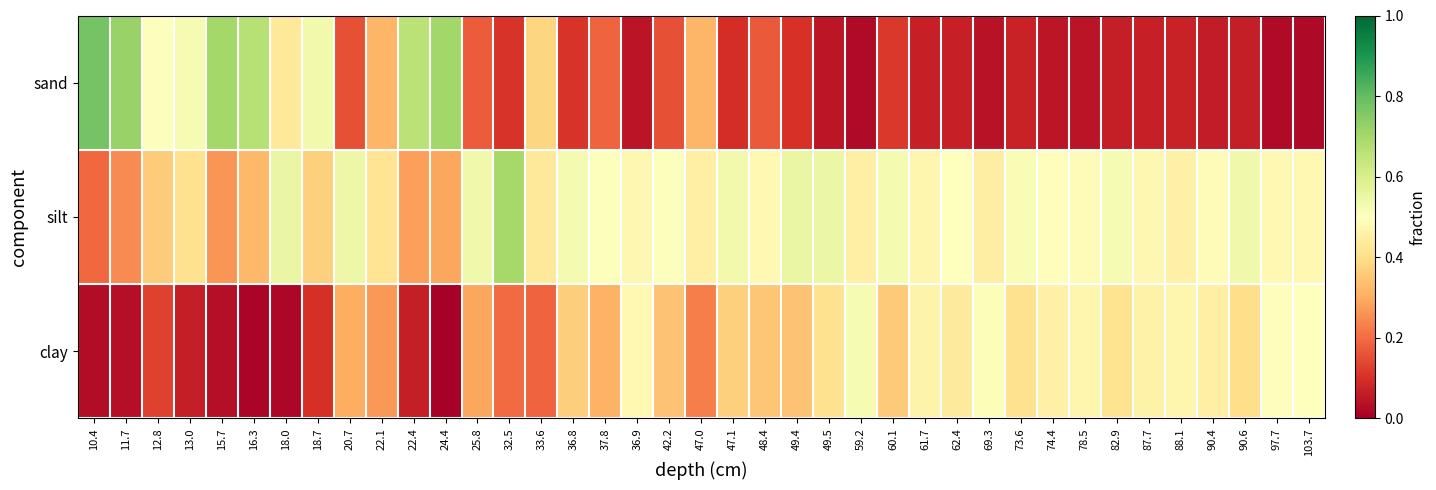

What is the difference between the highest and lowest values at 78.5?

0.4